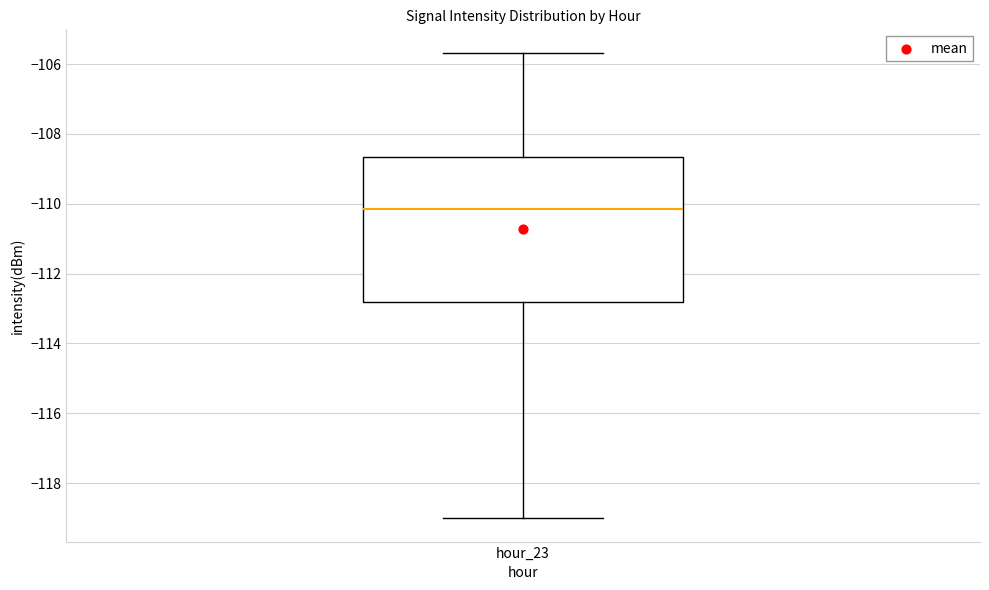

Read this box plot against the y-axis: the position of the median line, the range covered by the box, and the ends of both whiskers. The values are not printed on the chart, so give them approximately, as read against the axis.

median -110.2, box -112.8 to -108.6, whiskers -119.0 to -105.6